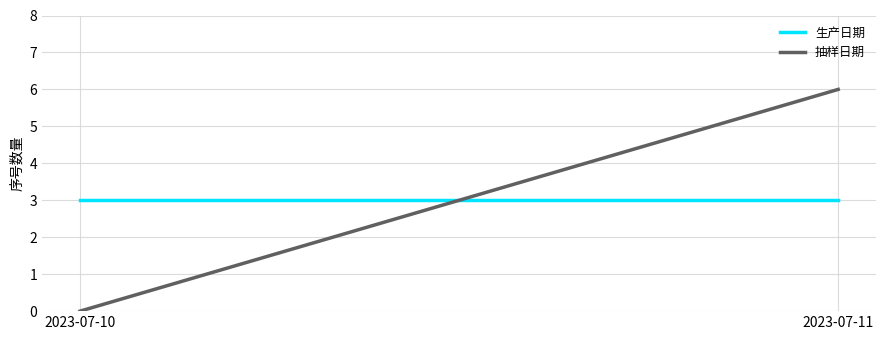

What are all the series names shown in the legend?

生产日期, 抽样日期